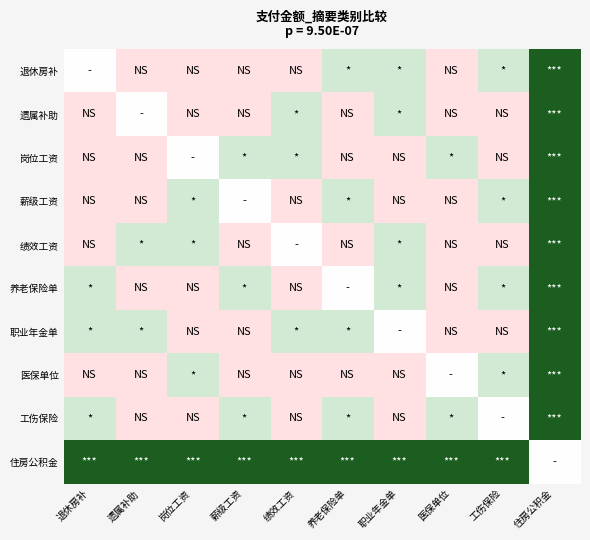

Rank the series at 遗属补助 from highest to lowest value.

住房公积金, 绩效工资, 职业年金单, 遗属补助, 退休房补, 岗位工资, 薪级工资, 养老保险单, 医保单位, 工伤保险